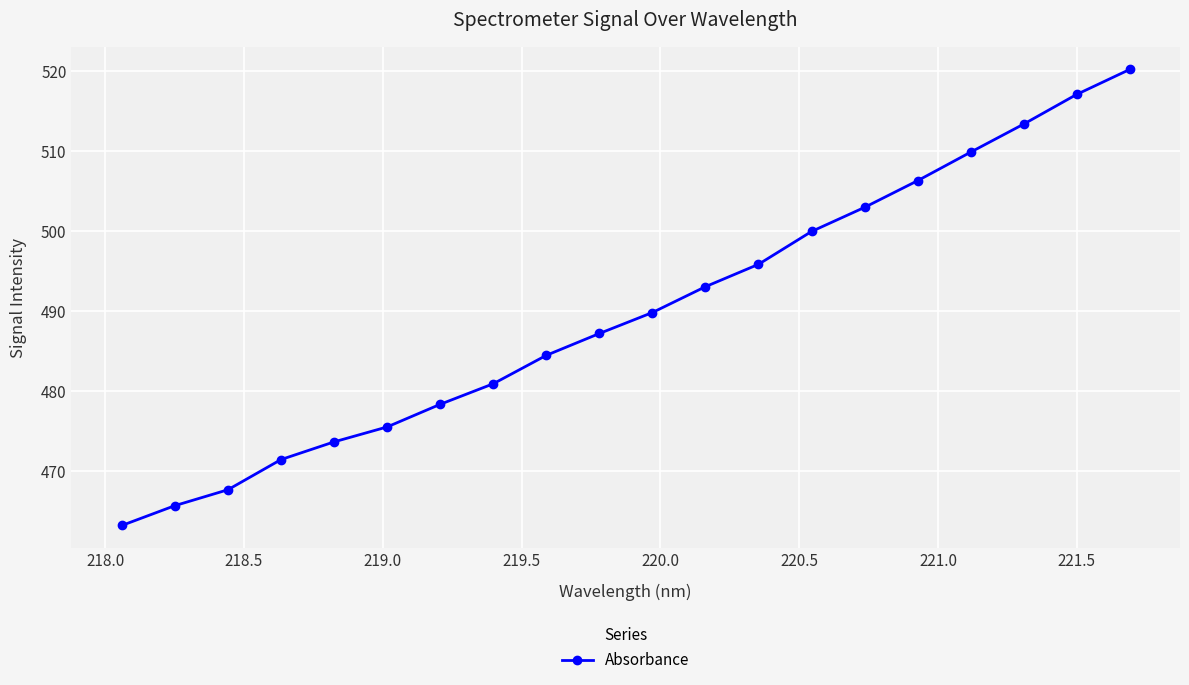

Reading left to right, list all the values displayed in this chart.

463.2	465.7	467.7	471.4	473.7	475.5	478.4	480.9	484.5	487.2	489.8	493.1	495.9	500.0	503.0	506.3	509.9	513.4	517.1	520.2